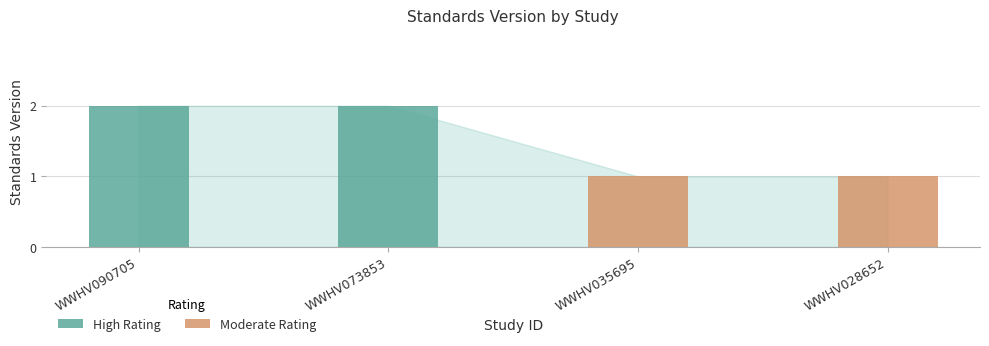

What is the value of the Moderate Rating bar at the 2nd from the left?

1